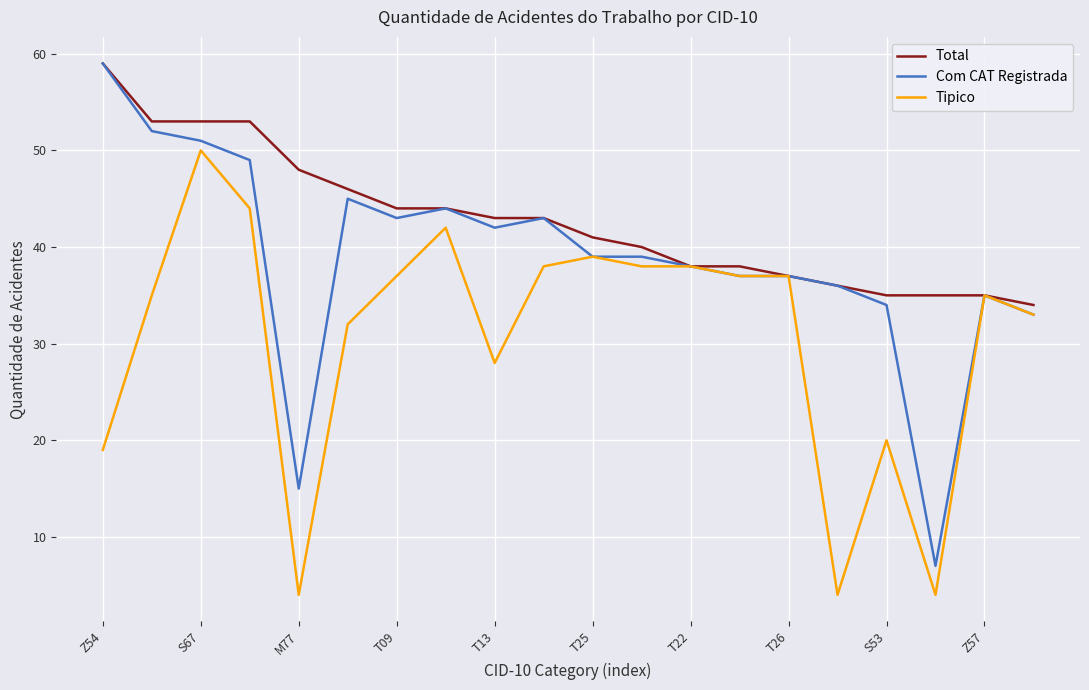

Which series has the largest range (max minus min)?

Com CAT Registrada